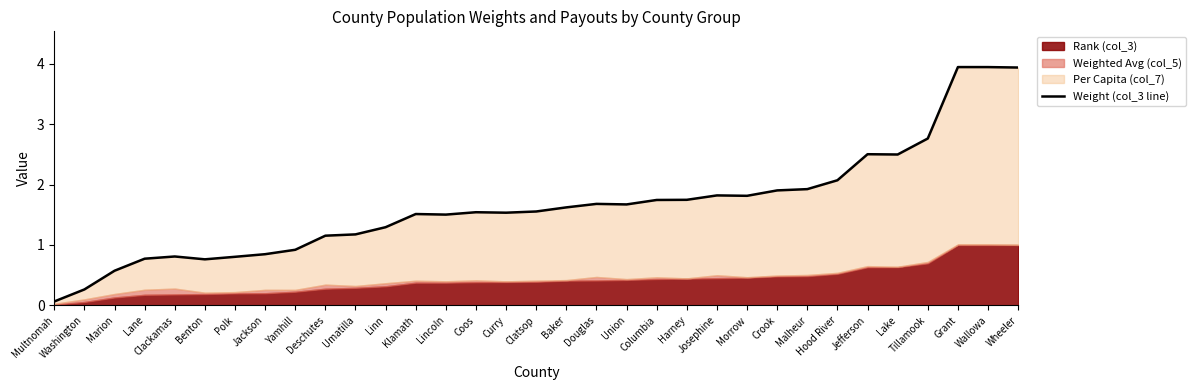

Reading left to right, extract all data points from this chart.

0.1	0.3	0.6	0.8	0.8	0.8	0.8	0.8	0.9	1.2	1.2	1.3	1.5	1.5	1.5	1.5	1.6	1.6	1.7	1.7	1.7	1.7	1.8	1.8	1.9	1.9	2.1	2.5	2.5	2.8	3.9	3.9	3.9